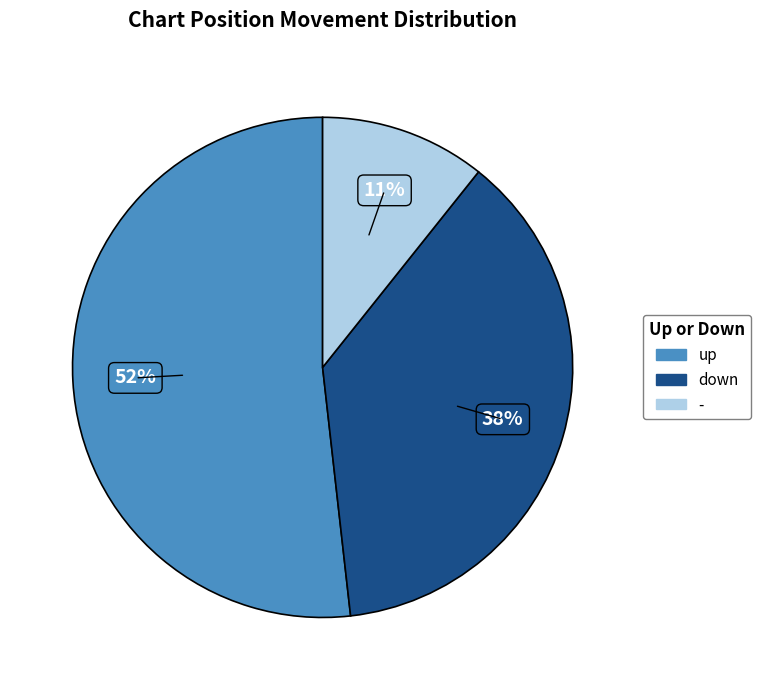

To the nearest percent, what percentage of the pie is -?

11%